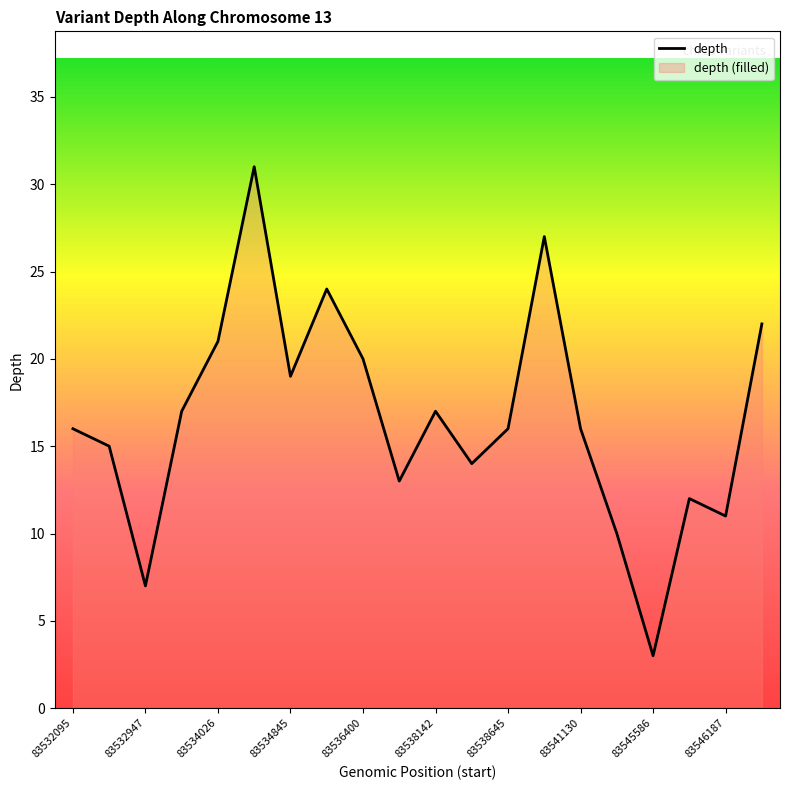

What is the change in value from 83534026 to 83545586?

-18